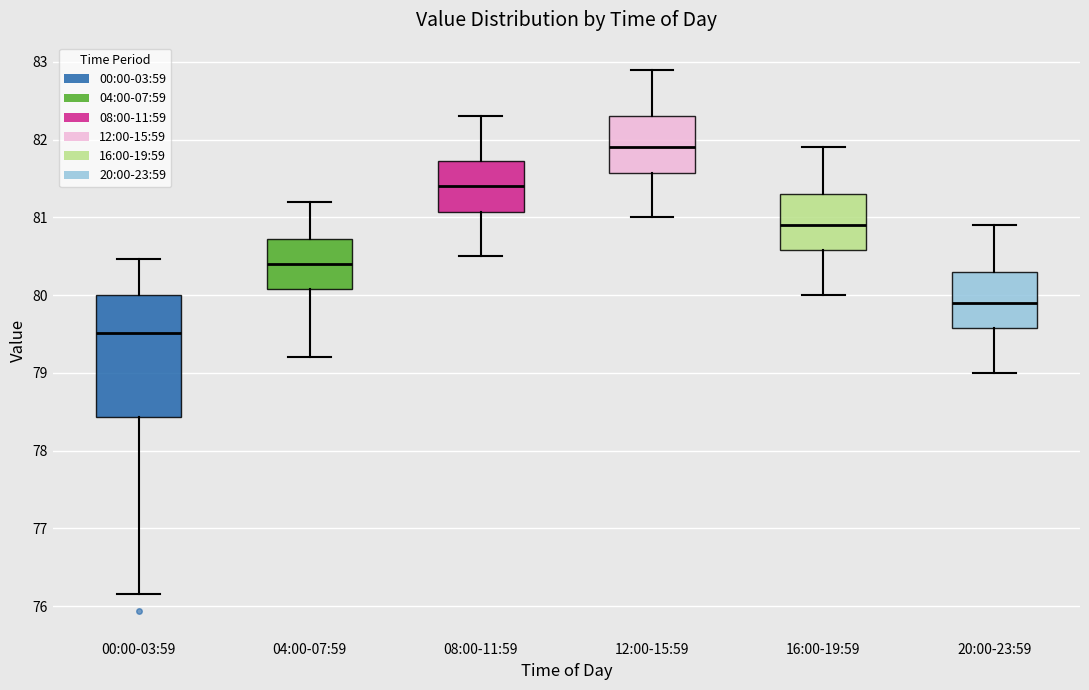

Which box's median line is the highest?

12:00-15:59